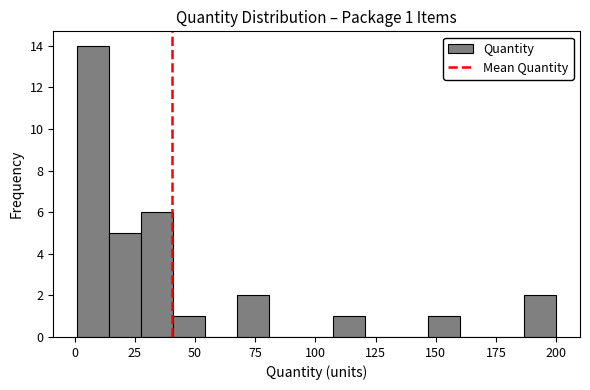

Read against the x-axis, roughly where is the centre of the tallest bar?

10